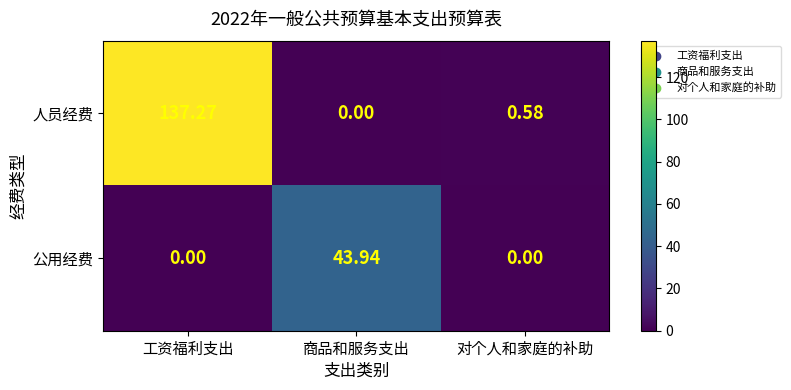

Which category has the lowest value in the 人员经费 series?

商品和服务支出